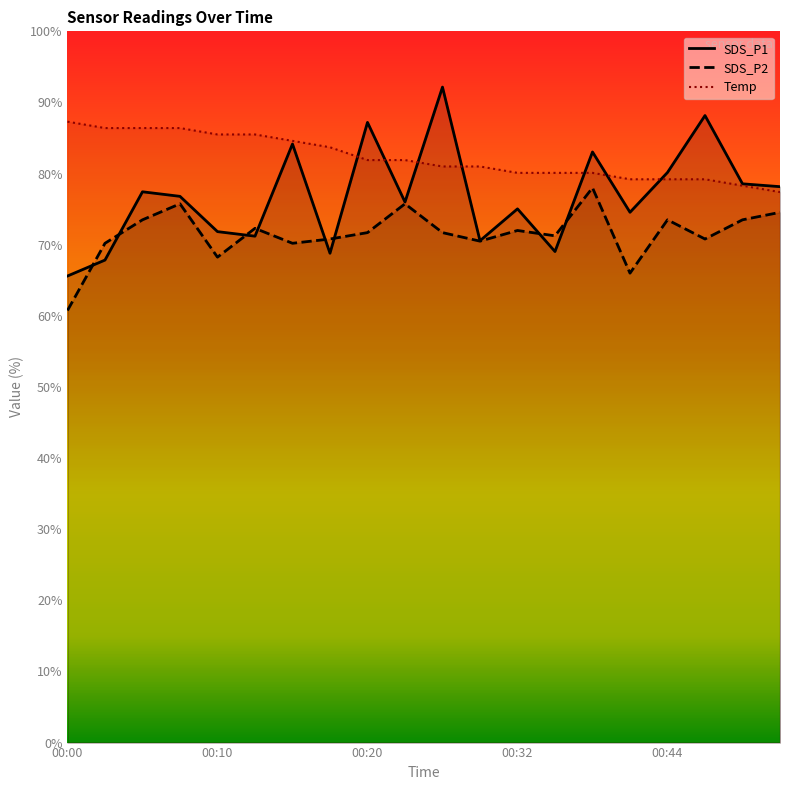

What is the maximum value for Temp?

87.3